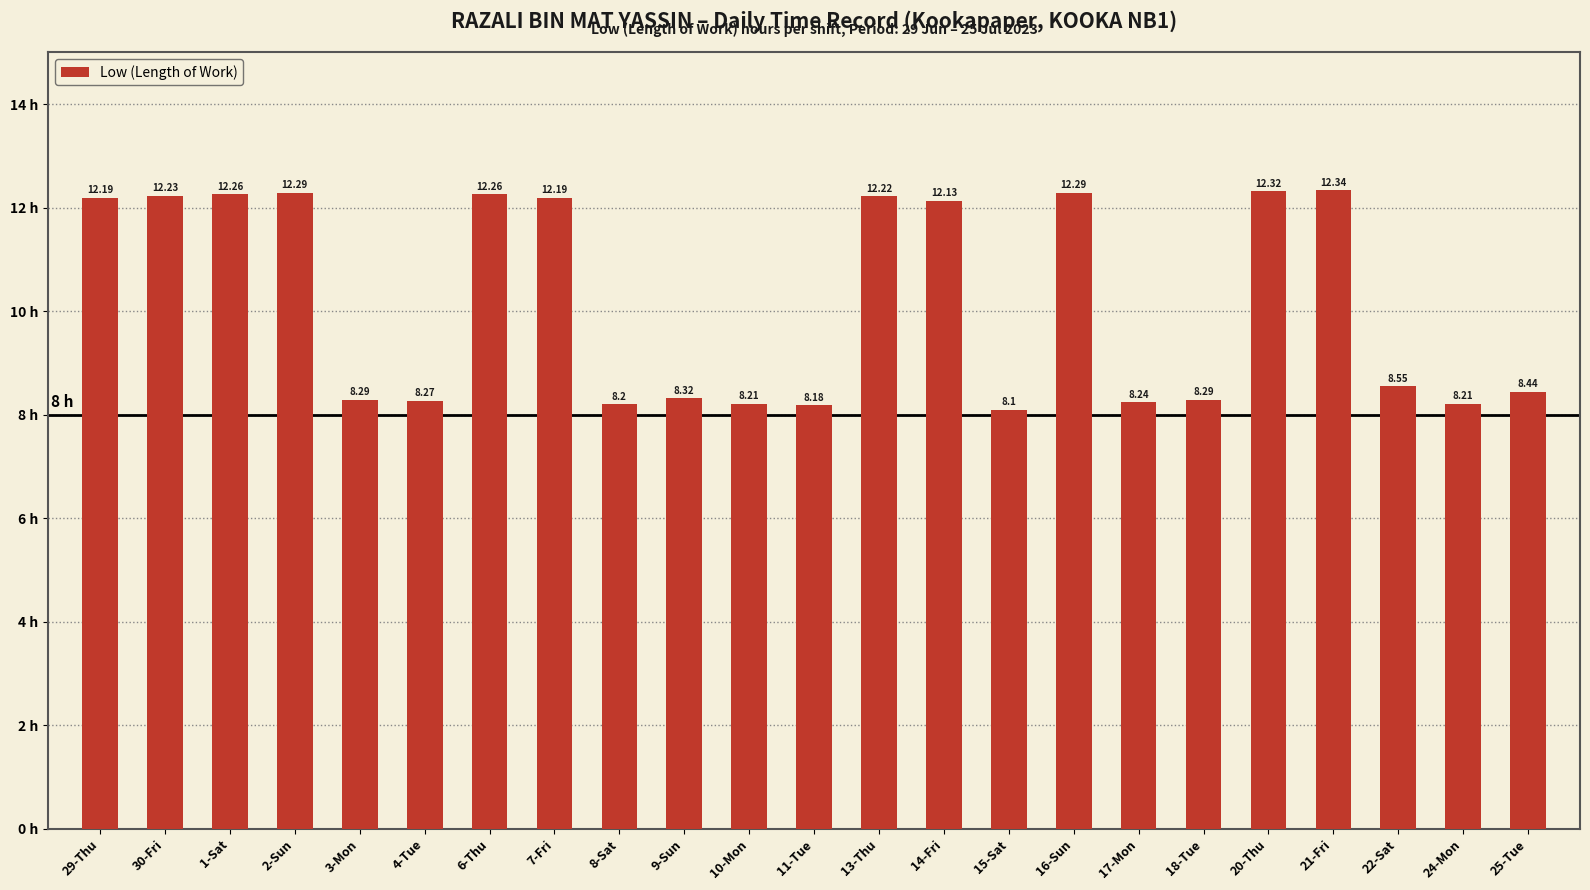

What is the sum of all values?

234.0